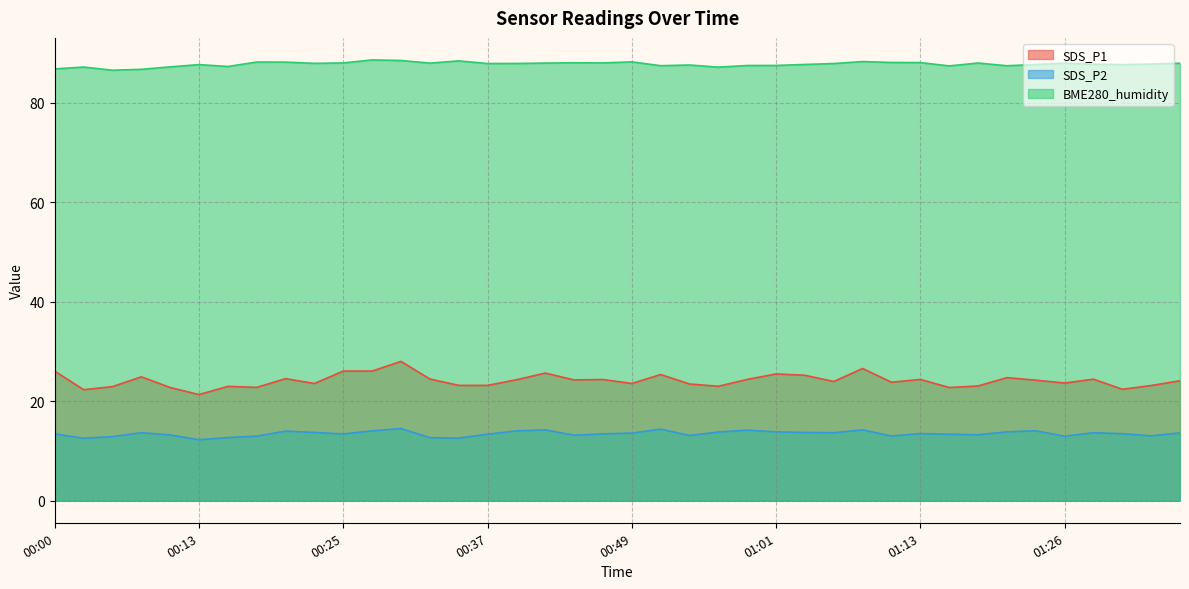

The value of SDS_P1 at 00:10 is 22.8. True or false?

True